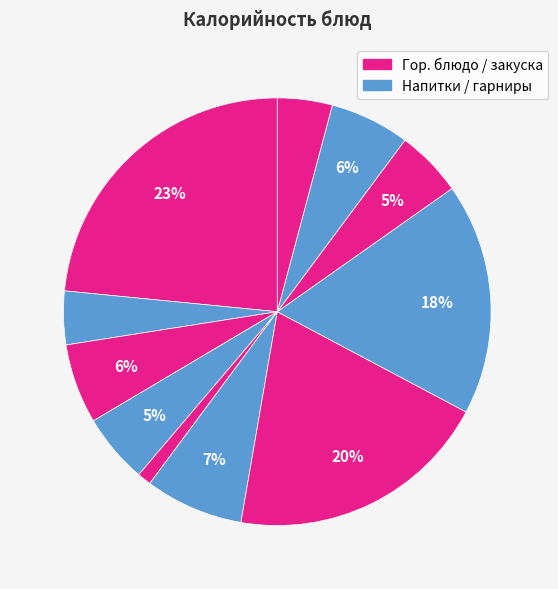

Count the number of slices in the pie.

11